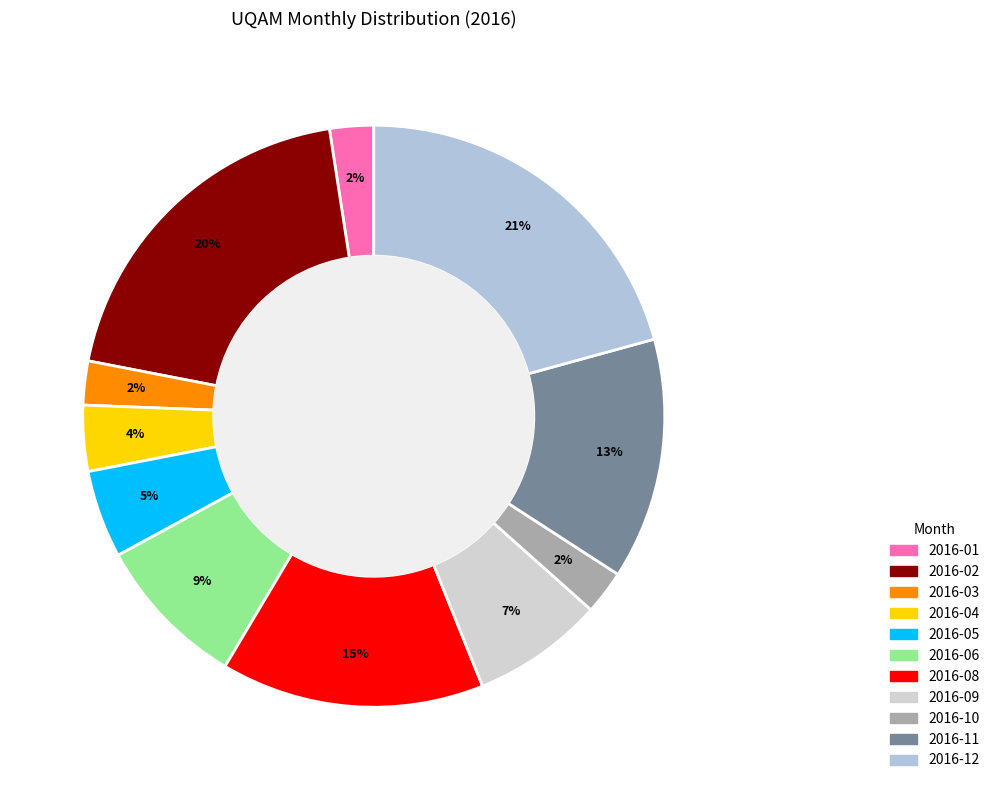

How many slices are in this pie chart?

11